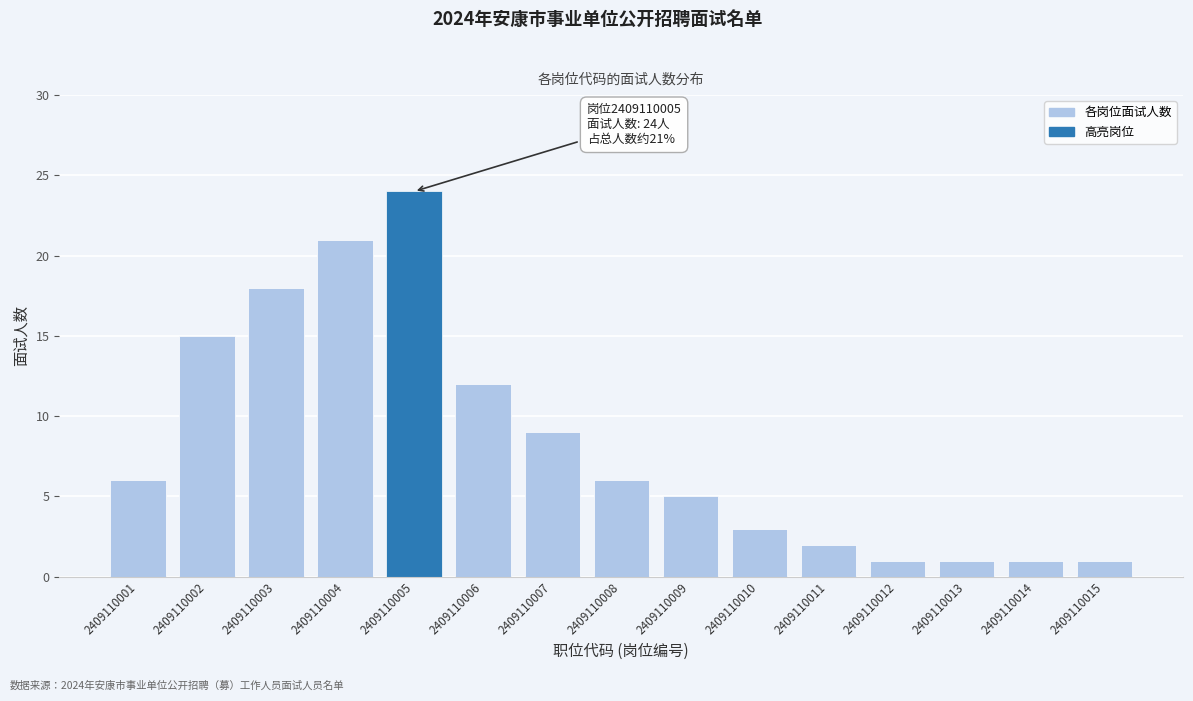

Reading left to right, list all the values displayed in this chart.

2409110001=6	2409110002=15	2409110003=18	2409110004=21	2409110005=24	2409110006=12	2409110007=9	2409110008=6	2409110009=5	2409110010=3	2409110011=2	2409110012=1	2409110013=1	2409110014=1	2409110015=1